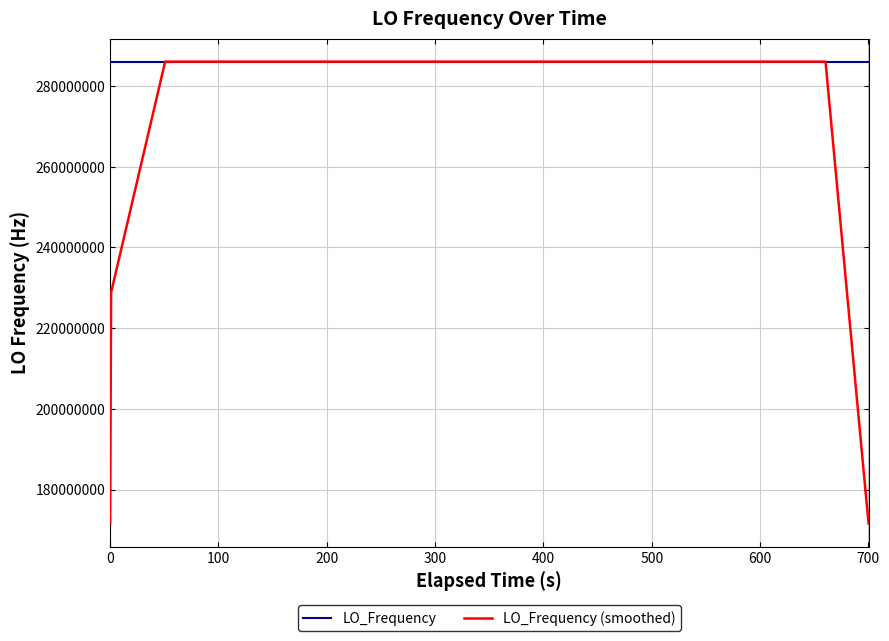

What are all the series names shown in the legend?

LO_Frequency, LO_Frequency (smoothed)